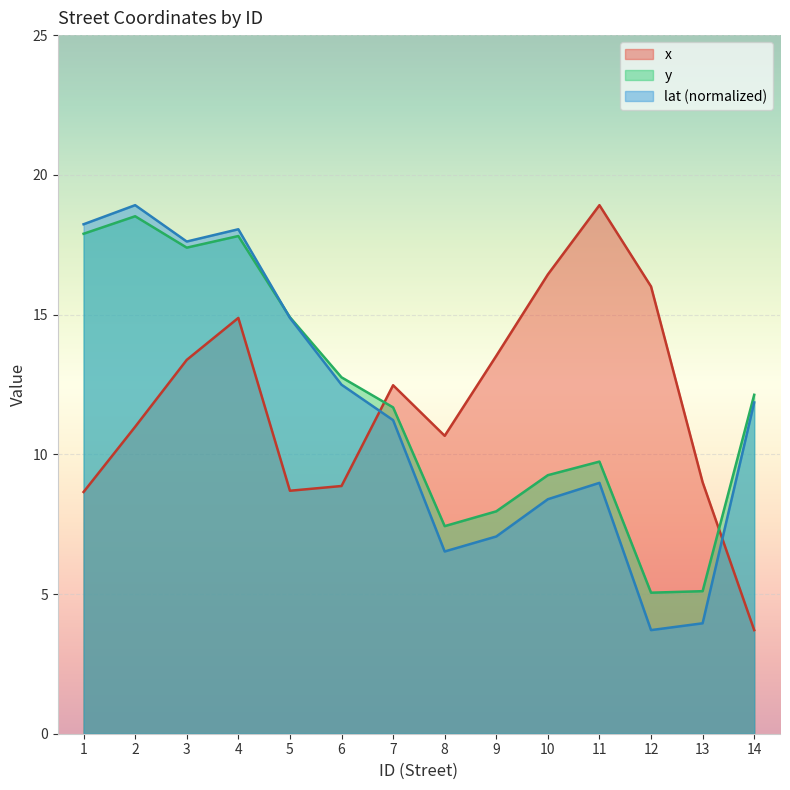

What is the minimum value for x?

3.7